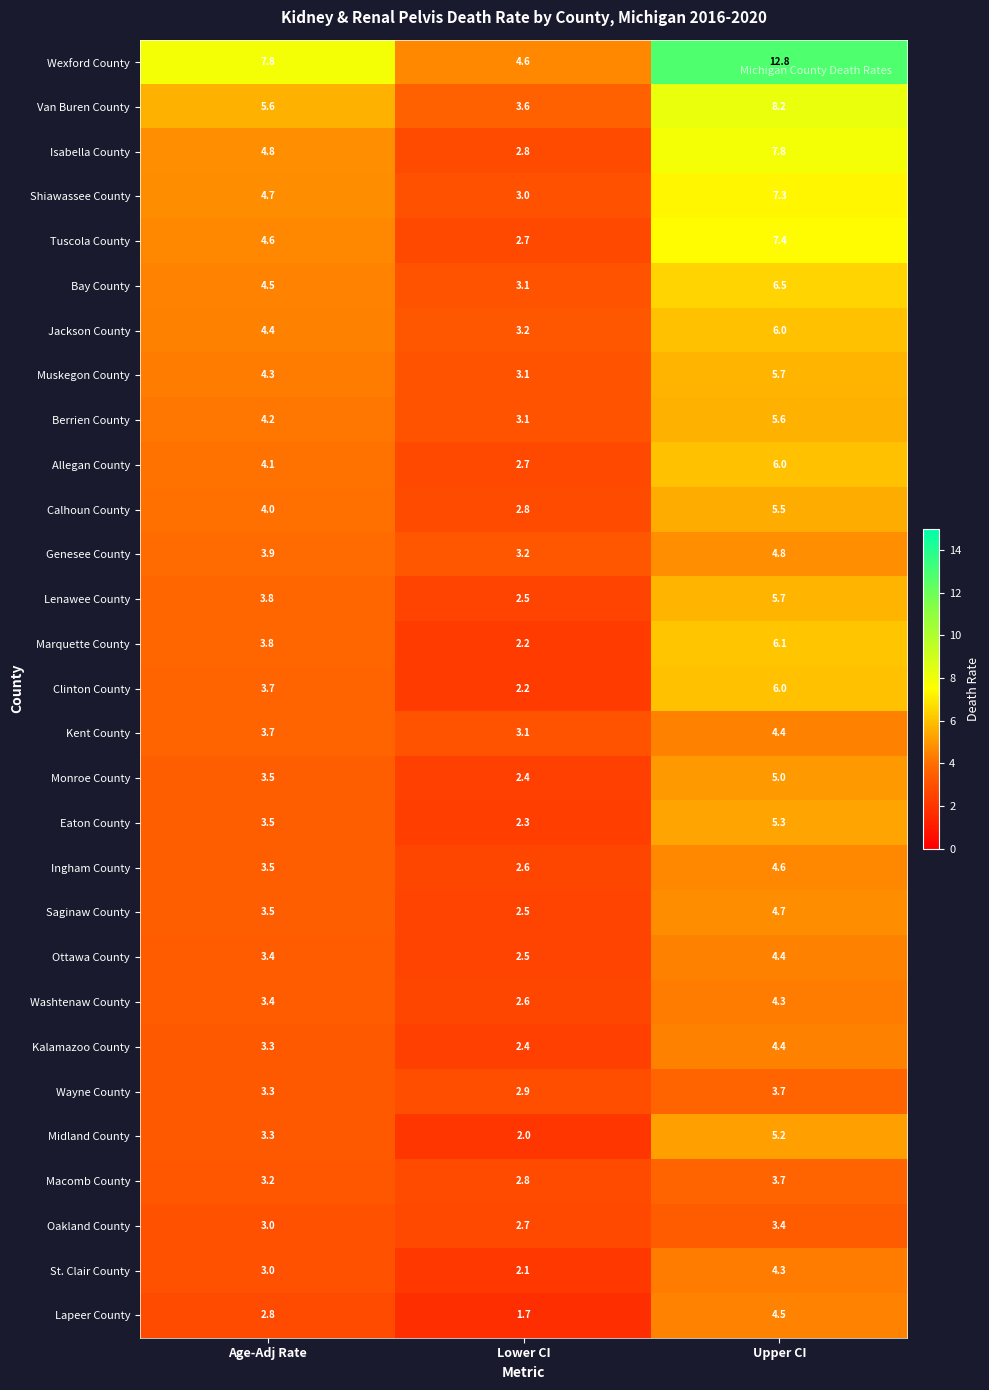

Which series has the largest total across all categories?

Wexford County